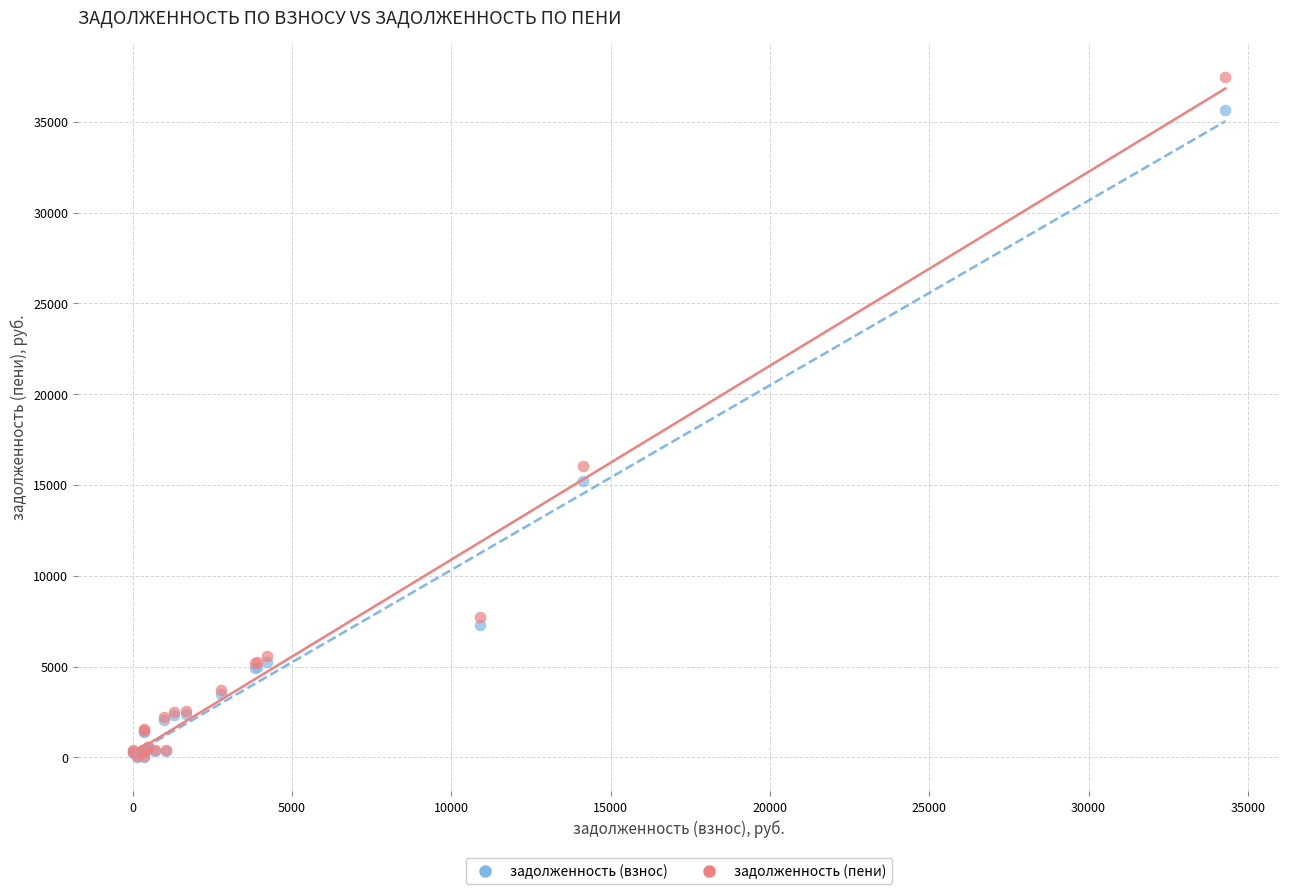

In the задолженность (пени) series, what Y value is closest to 18756?

16032.4